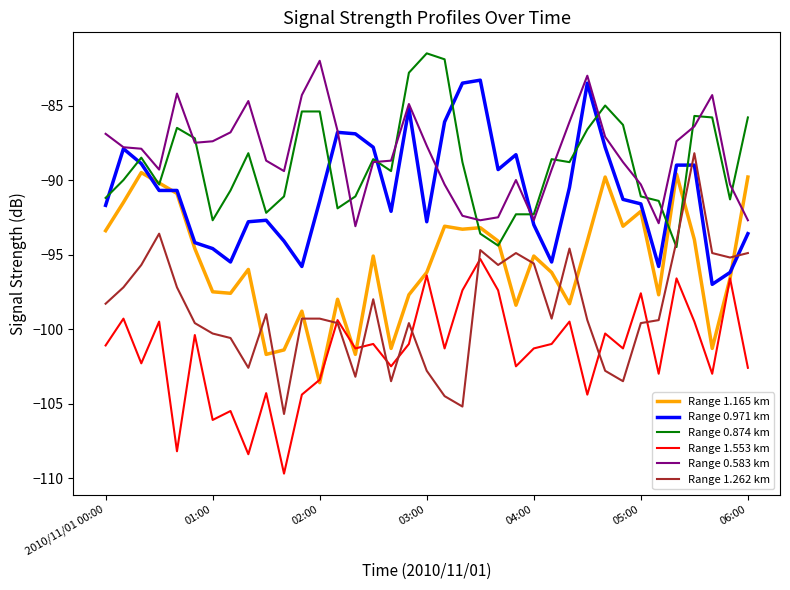

Rank the series by their maximum value, from lowest to highest.

Range 1.553 km, Range 1.165 km, Range 1.262 km, Range 0.971 km, Range 0.583 km, Range 0.874 km